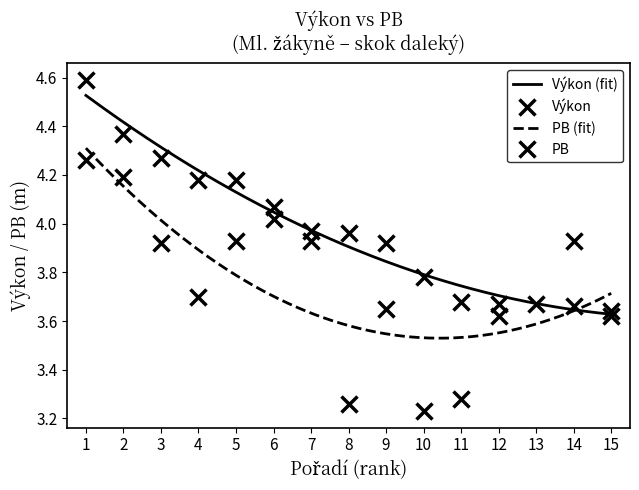

List the labels in order of value, largest first.

1, 2, 3, 4, 5, 6, 7, 8, 9, 10, 11, 12, 13, 14, 15